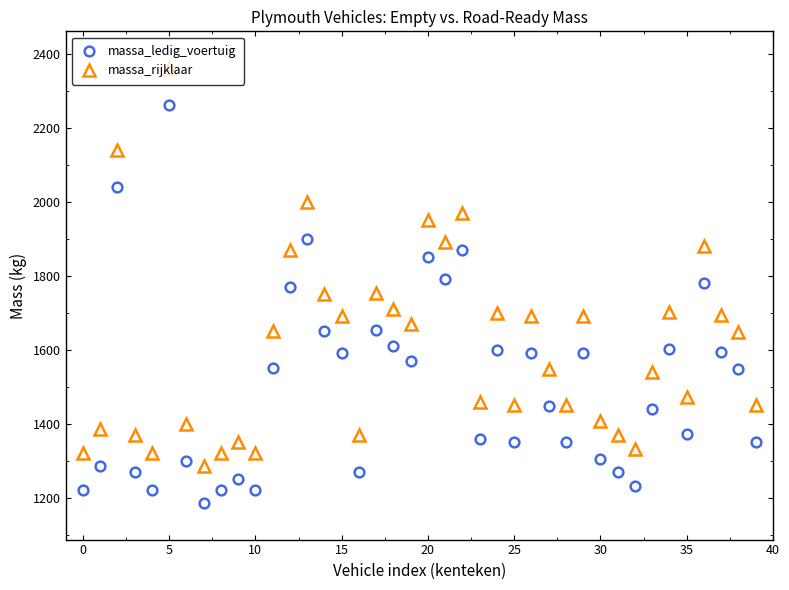

What is the difference between the maximum and minimum values in the massa_rijklaar series?

1073